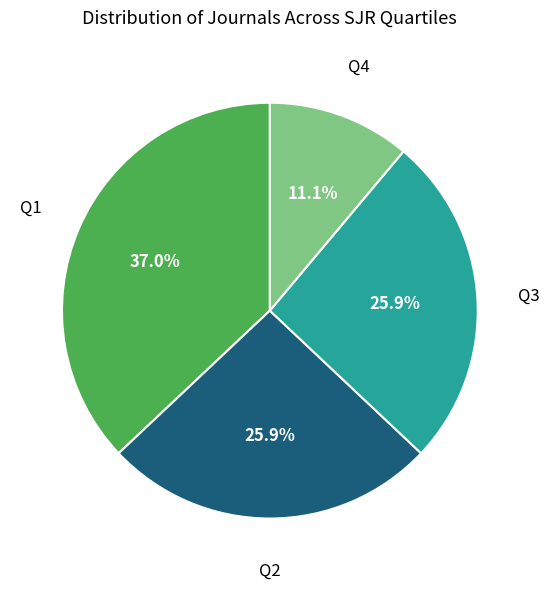

Is there a majority slice in this chart?

No